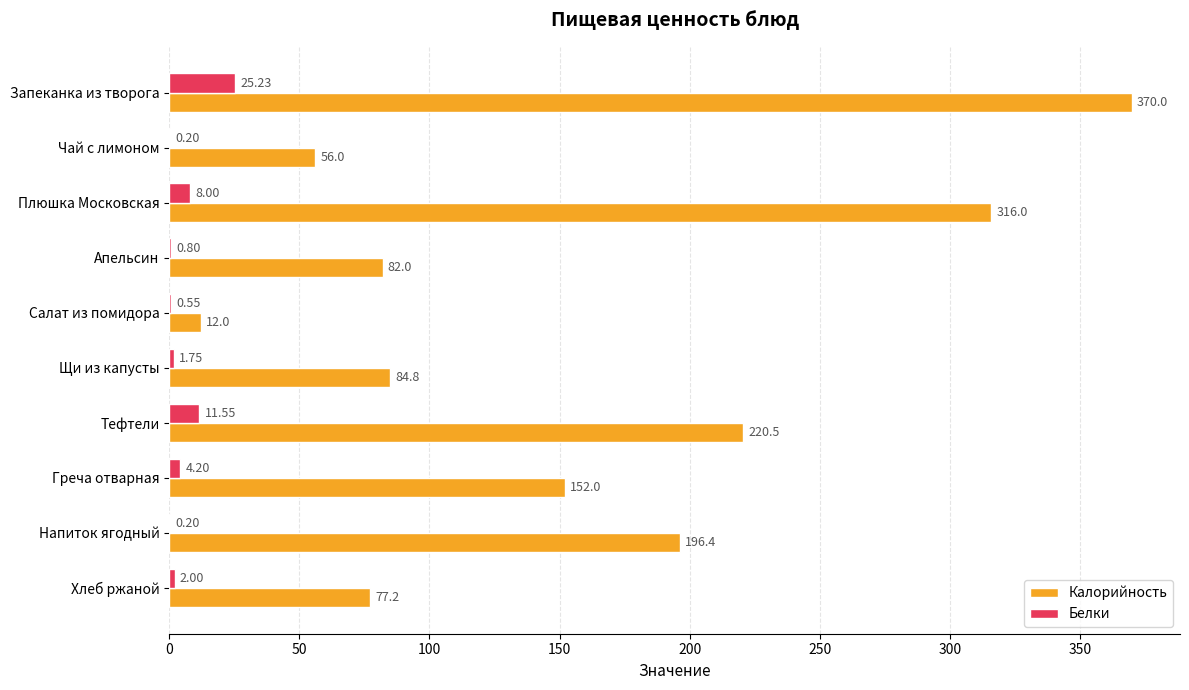

What is the total value across all series at Греча отварная?

156.2